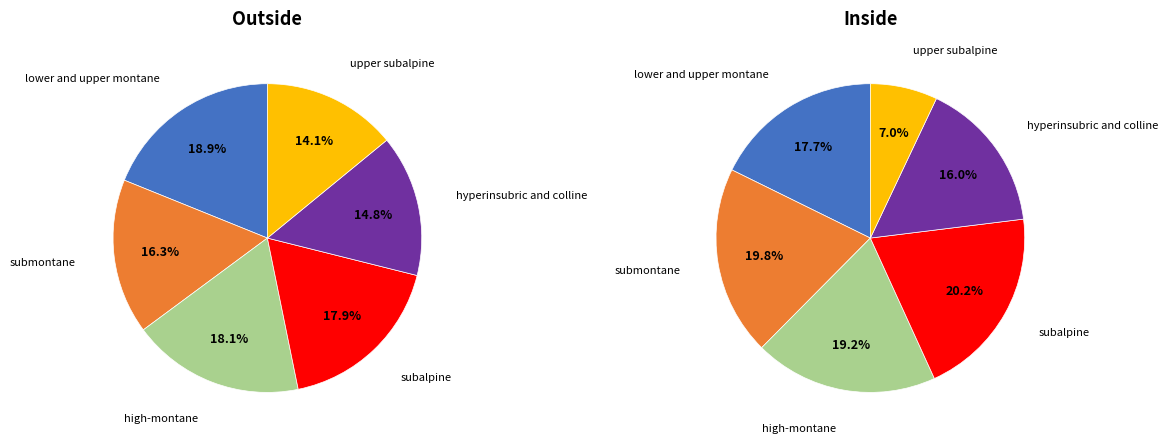

How many slices are in this pie chart?

6